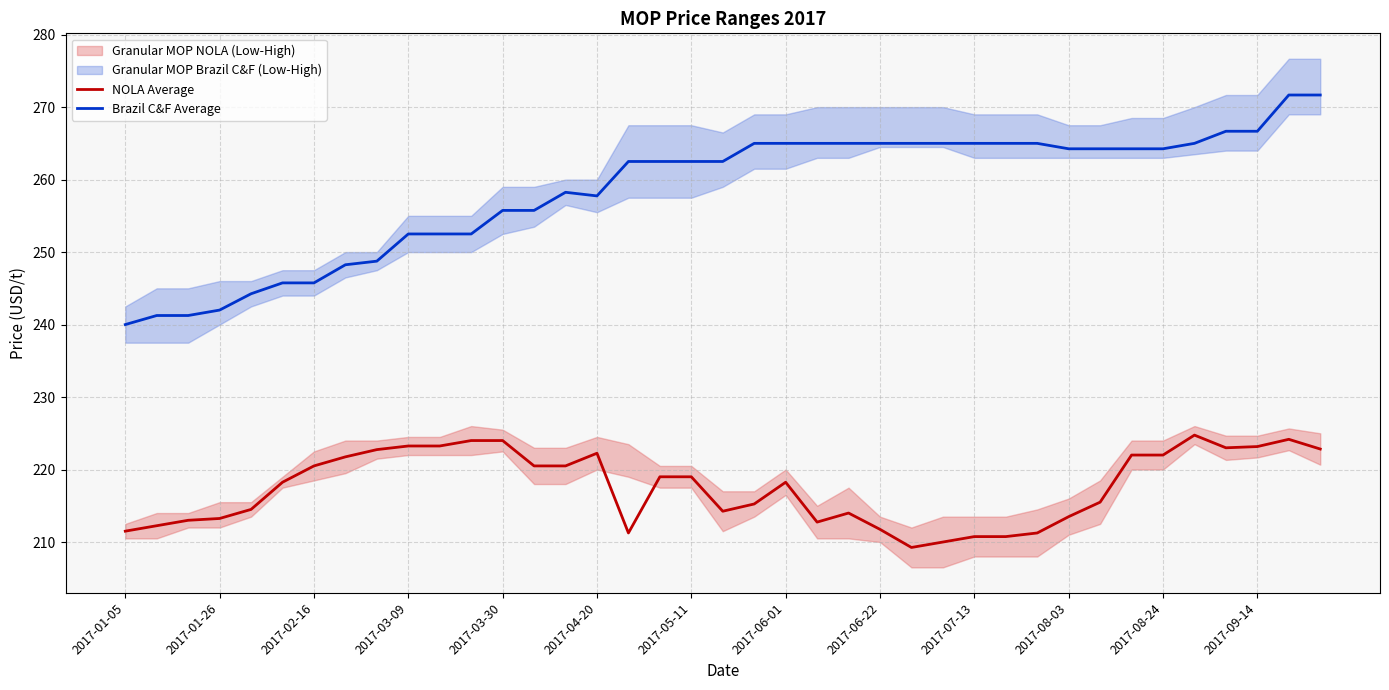

True or false: NOLA Average and Brazil C&F Average cross at least once.

False